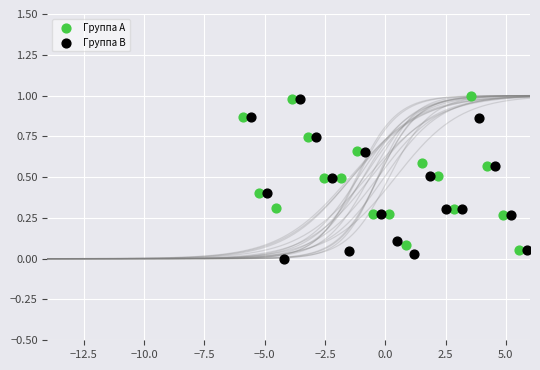

What are all the series names shown in the legend?

Группа A, Группа B